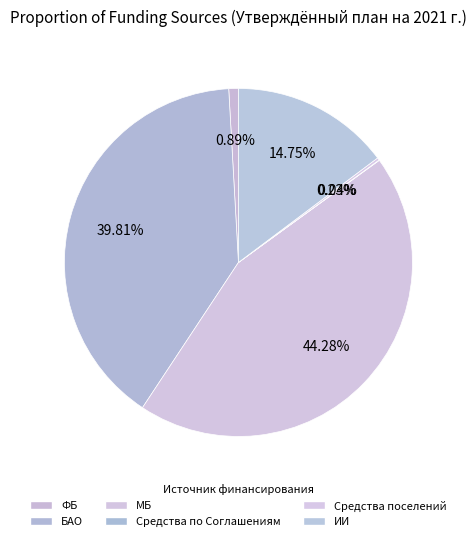

Combined, what portion of the pie is ИИ and ФБ?

15.6%